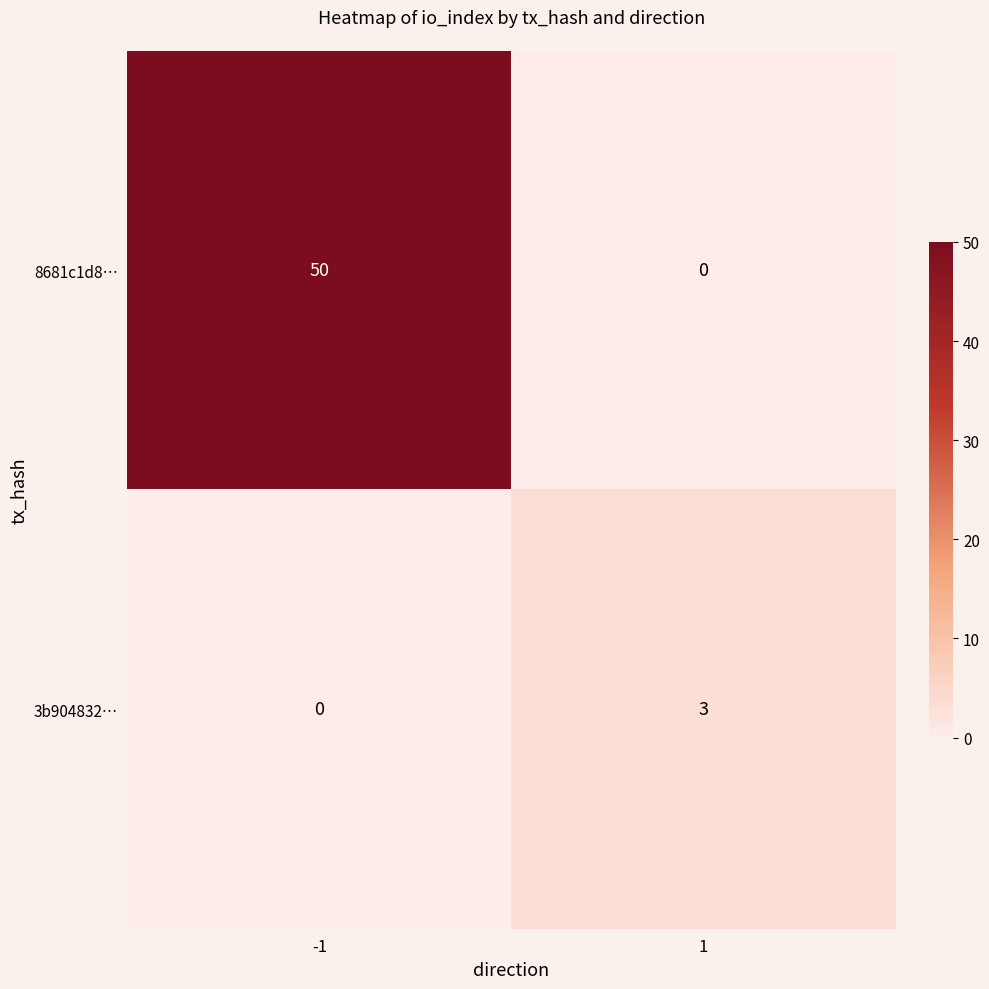

What is the total value across all series at -1?

50